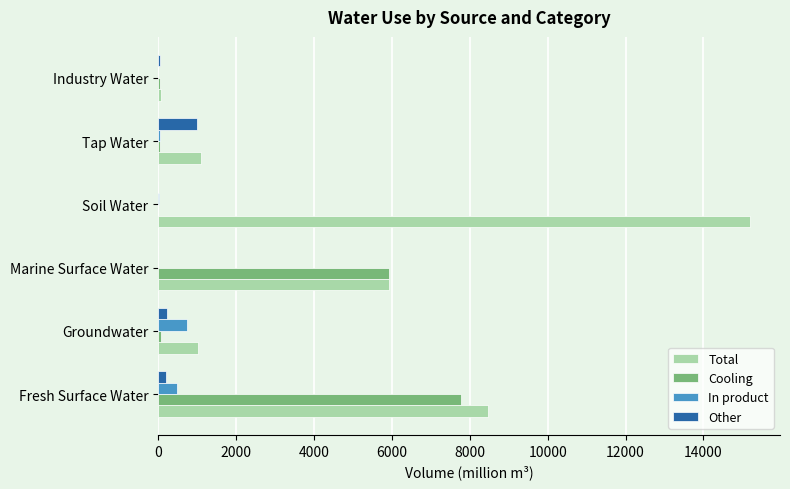

True or false: Total has a value of 14971.0 at Fresh Surface Water.

False